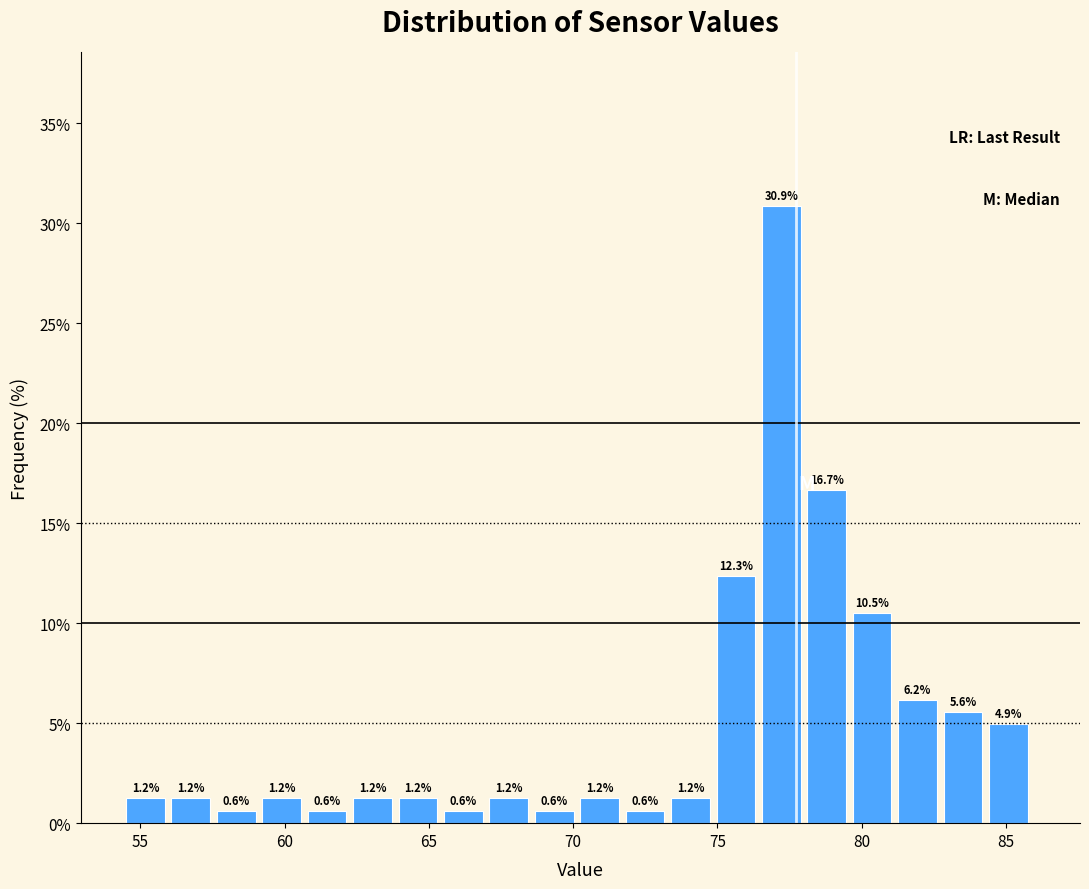

Around what value on the x-axis is the tallest bar? Give the approximate position of its centre, as read against the axis.

77.0